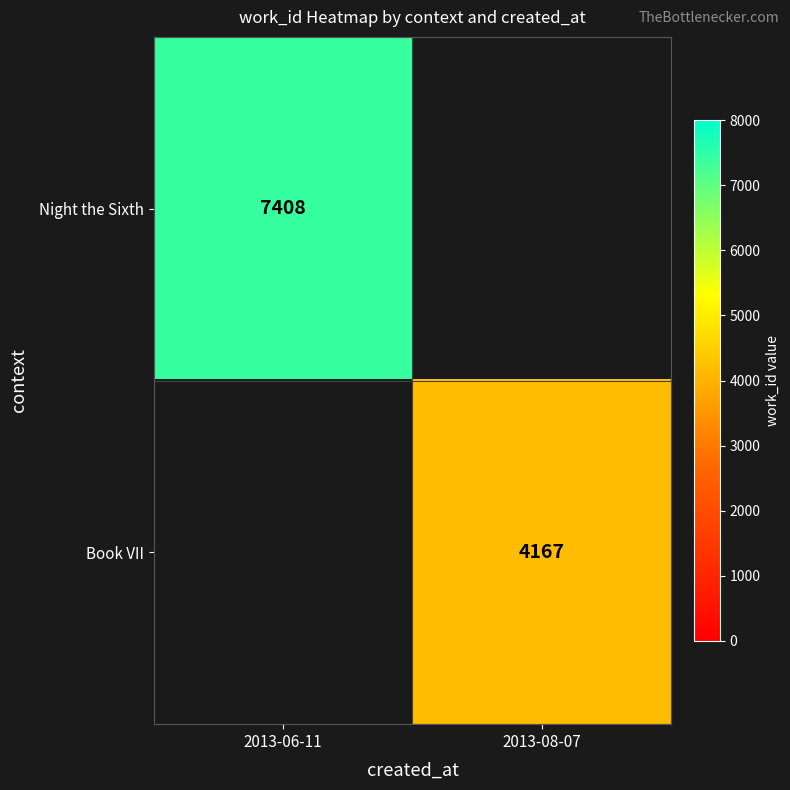

True or false: Book VII has a value of 2071 at 2013-08-07.

False